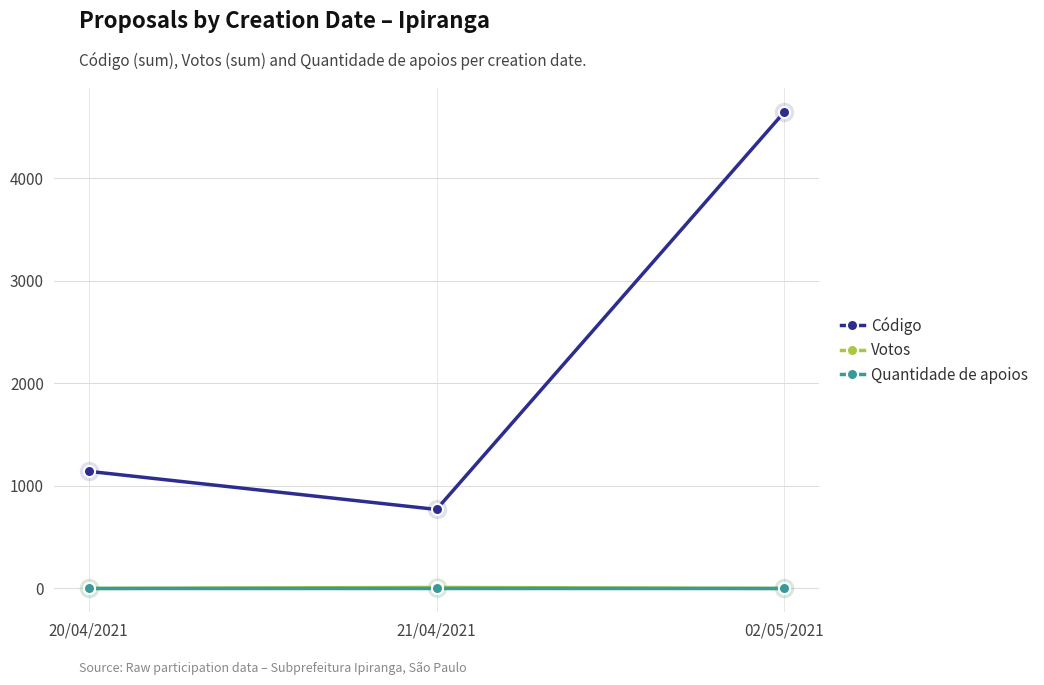

List the labels in order of Código value, largest first.

02/05/2021, 20/04/2021, 21/04/2021